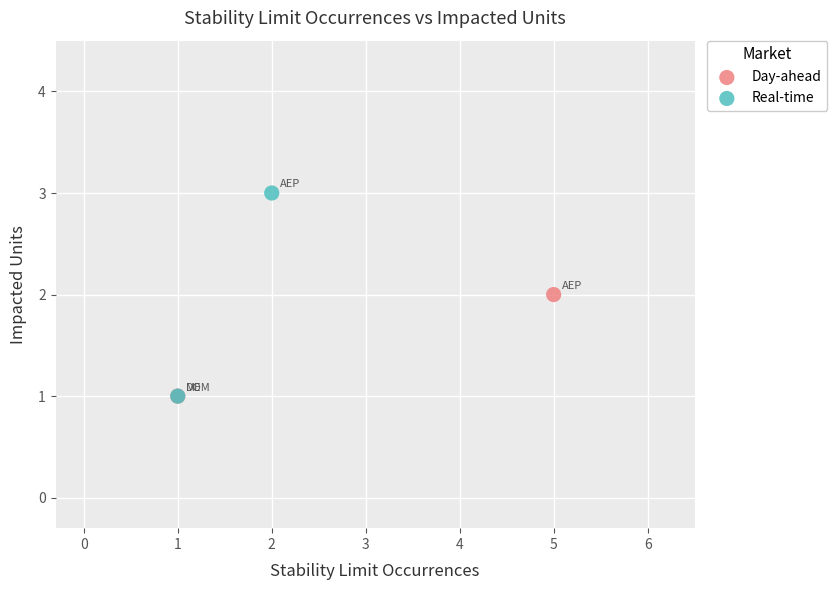

Which series has the largest Y range (max minus min)?

Real-time